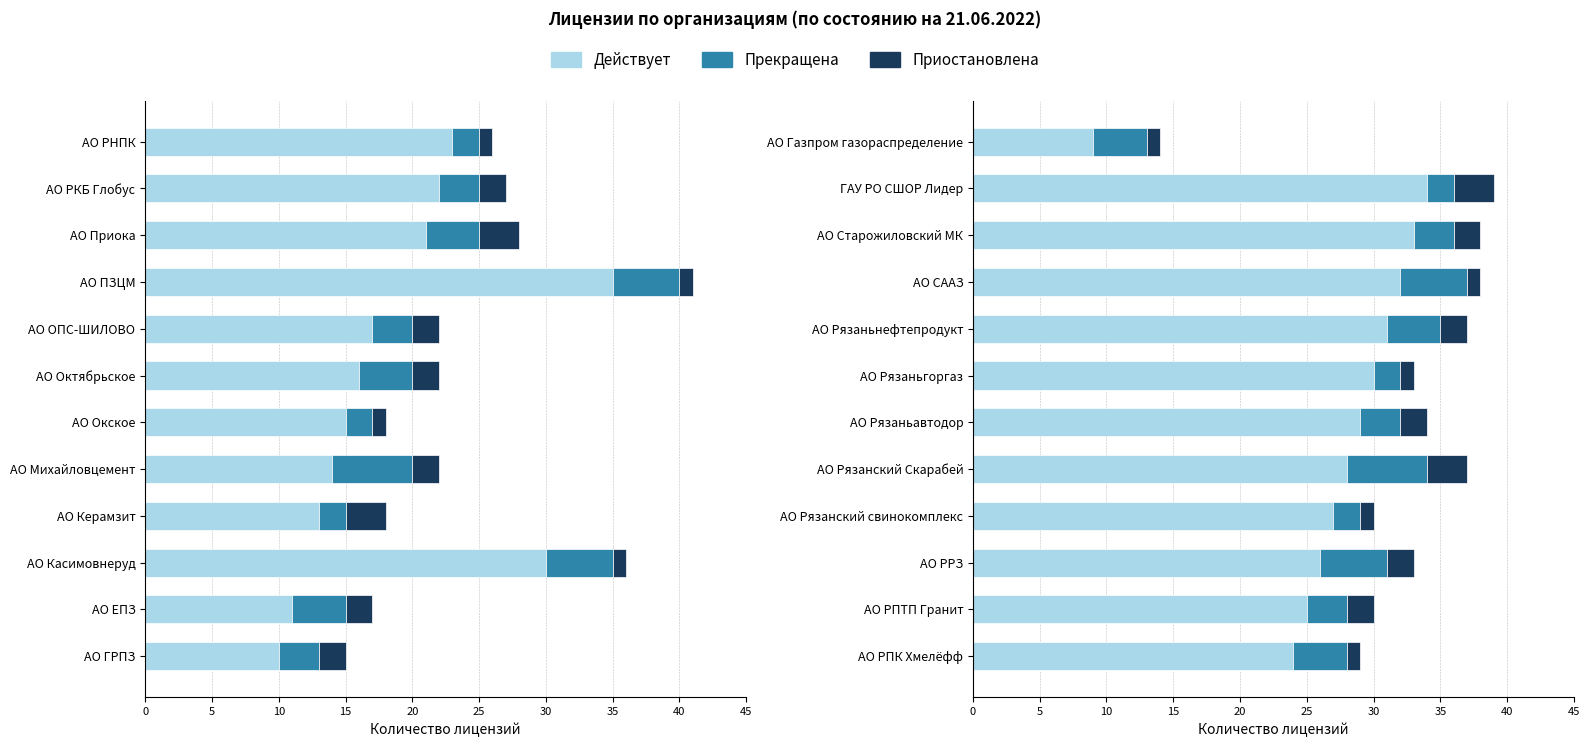

What is the difference between the highest and lowest values at АО Старожиловский МК?

31